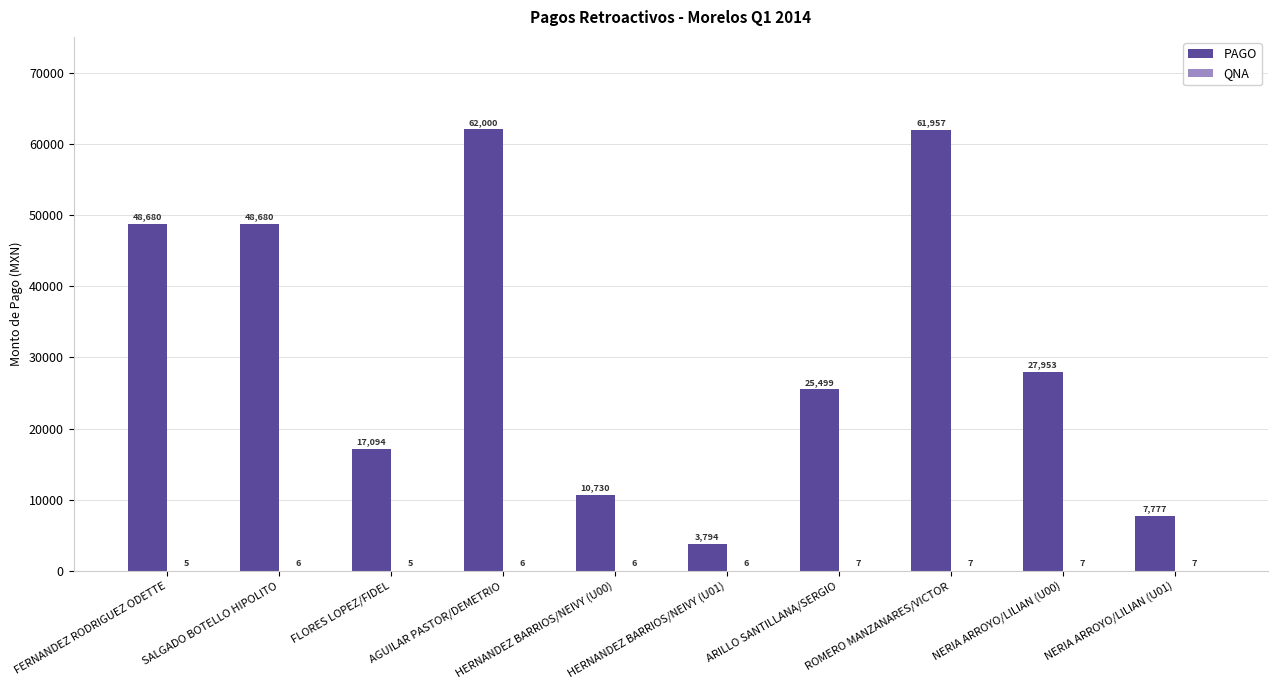

Rank the series at NERIA ARROYO/LILIAN (U00) from lowest to highest value.

QNA, PAGO